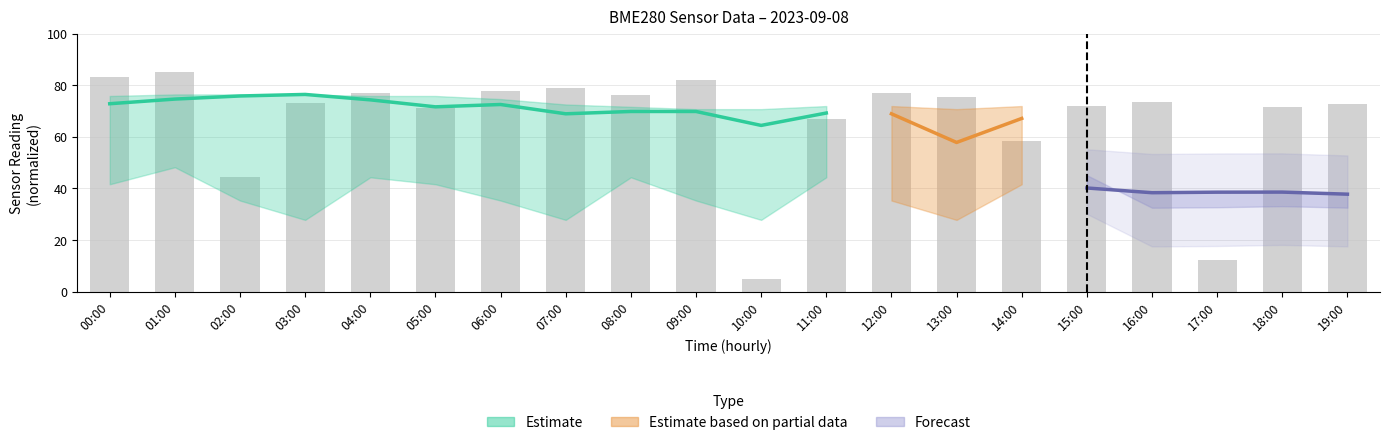

The value at 19:00 is 22.5. True or false?

False